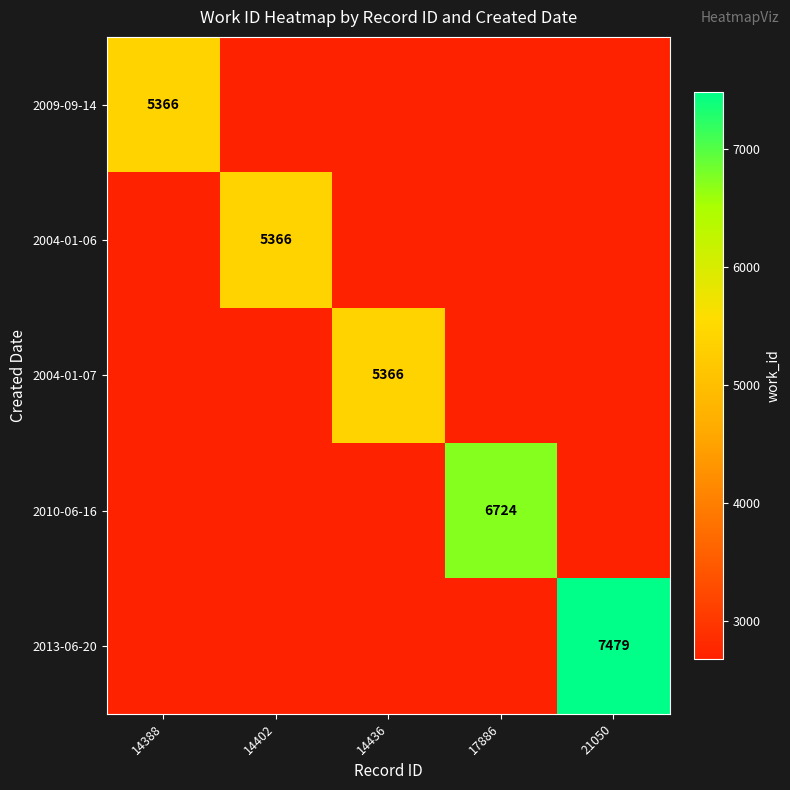

How many values in the 2004-01-07 series exceed 2683?

1